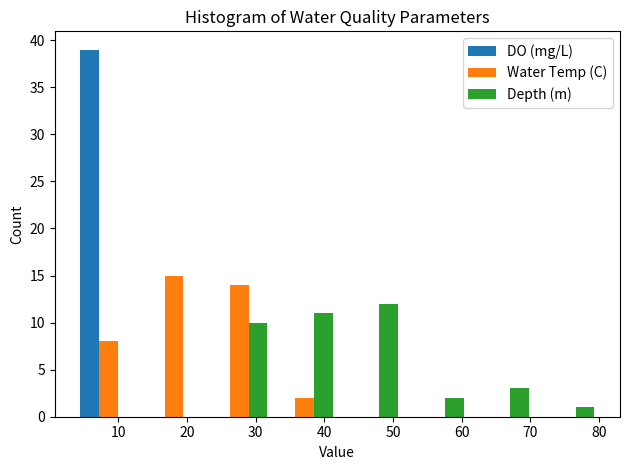

In the Water Temp (C) series, which range on the x-axis has the tallest bar?

13 to 23